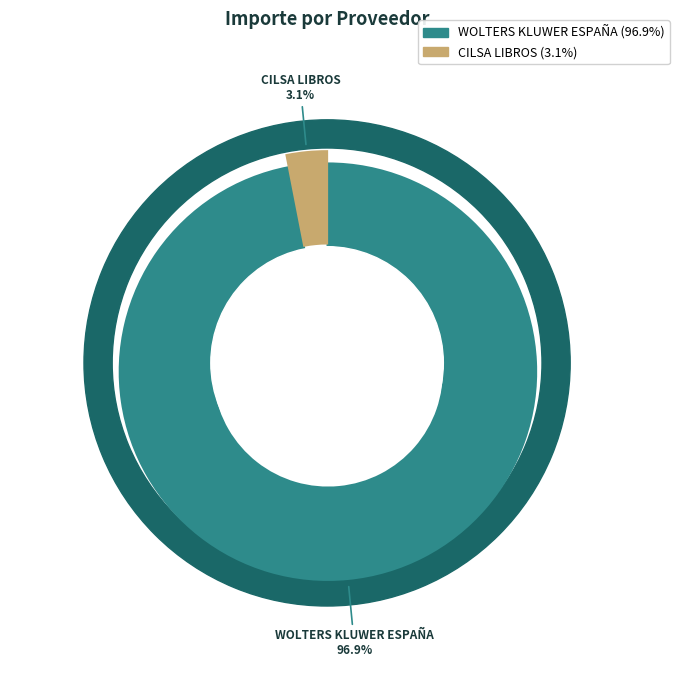

How many segments does this pie chart have?

2